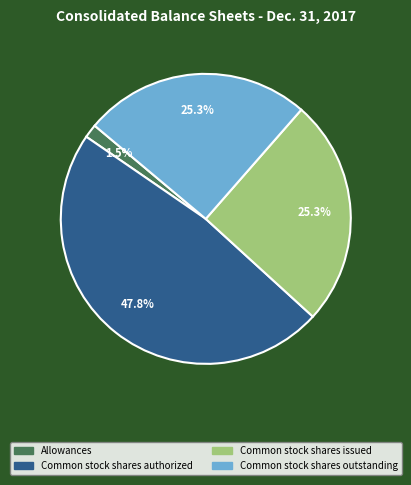

Count the number of slices in the pie.

4